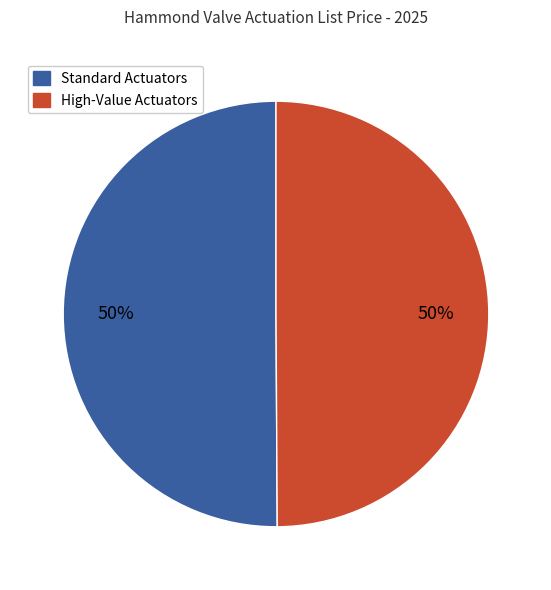

To the nearest percent, what is the average slice percentage?

50%